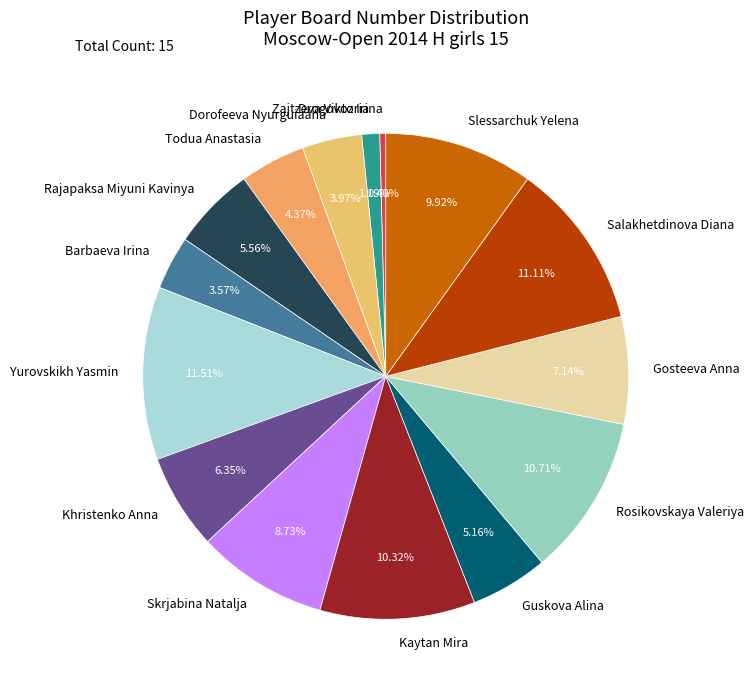

Is there a majority slice in this chart?

No